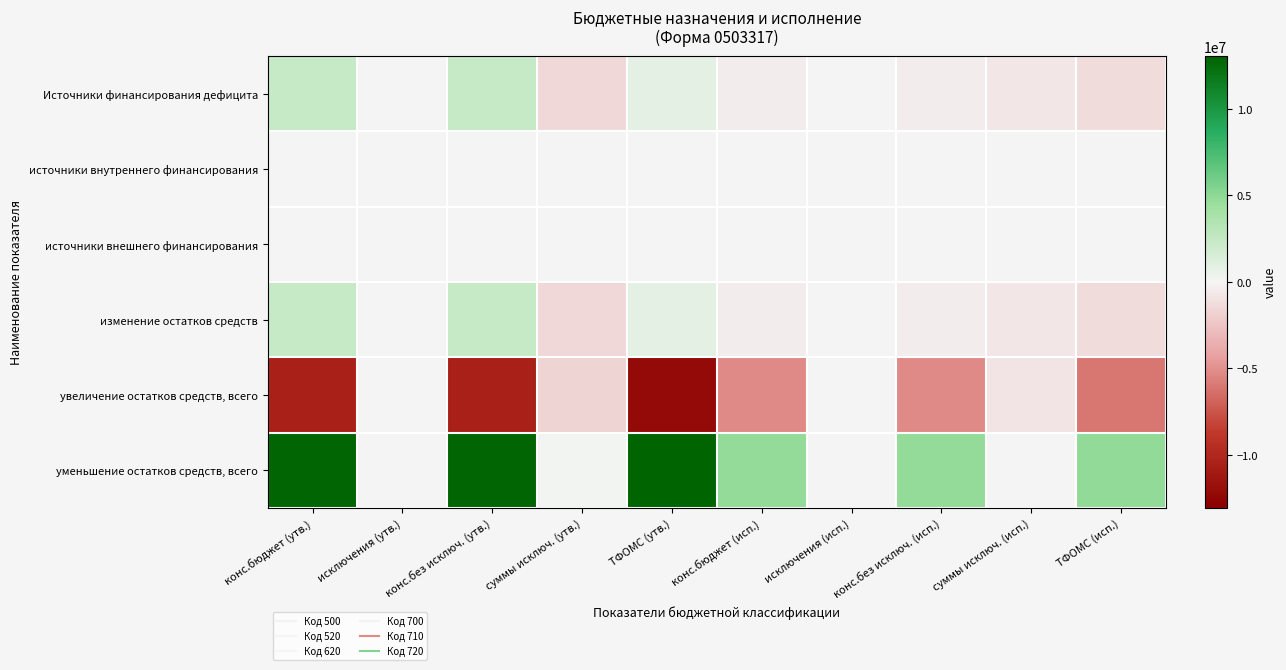

Which series has the largest total across all categories?

уменьшение остатков средств, всего